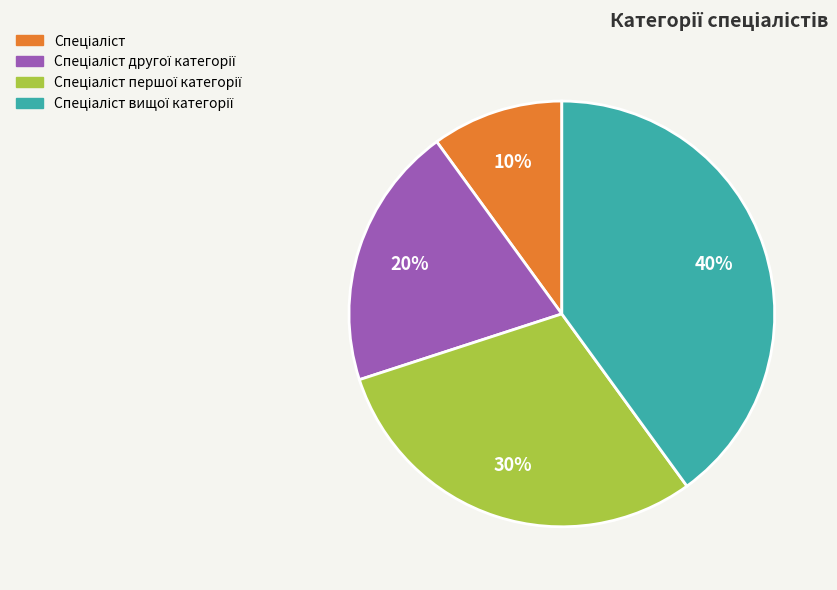

To the nearest percent, what is the difference between the largest and smallest slice percentages?

30%